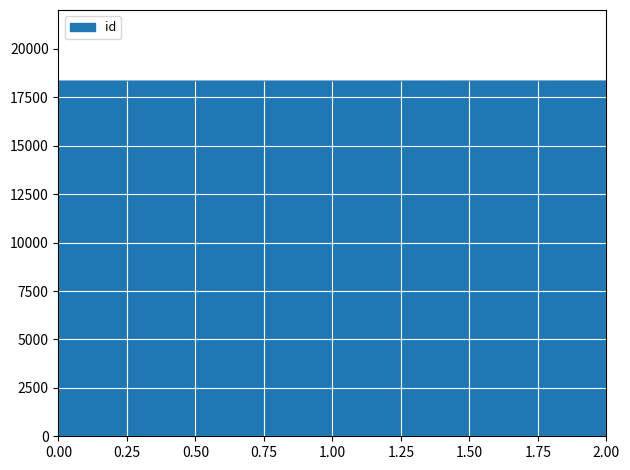

What is the ratio of the value at 2.00 to the value at 0.00?

1.0